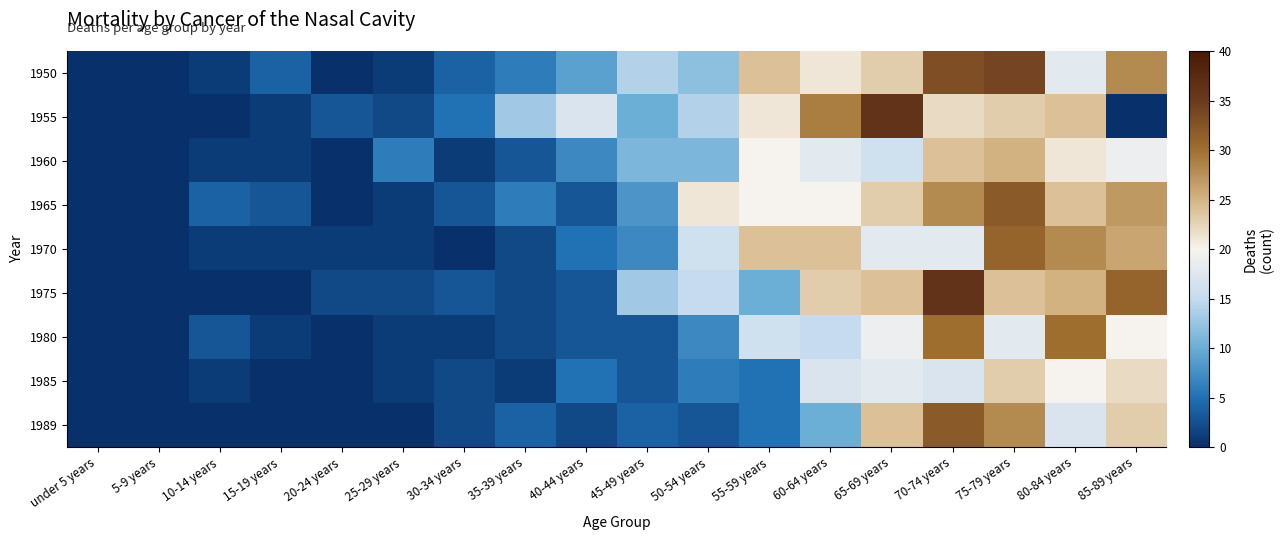

How many distinct data groups are displayed?

9